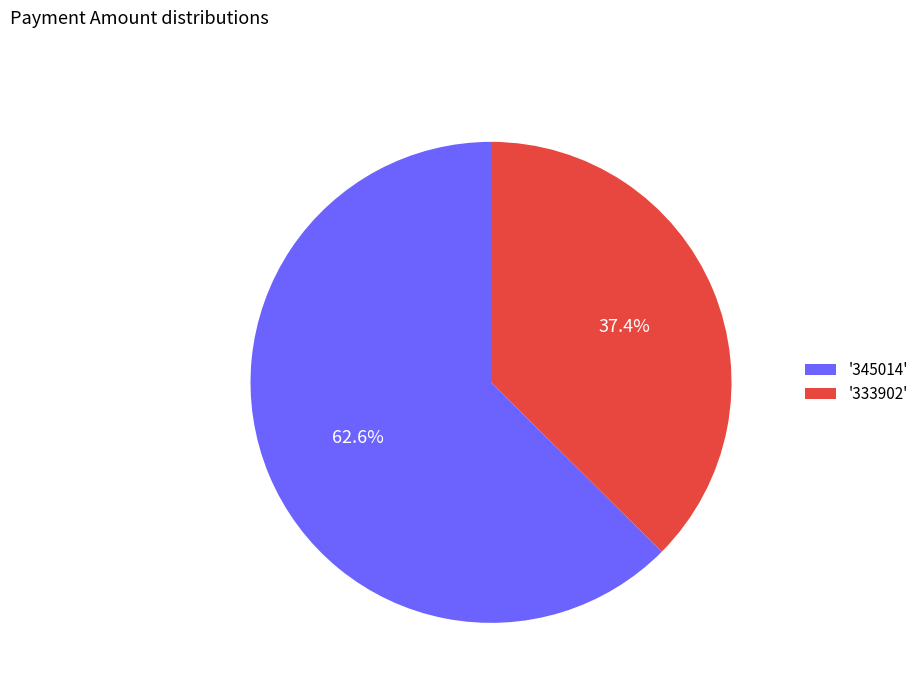

How many segments does this pie chart have?

2